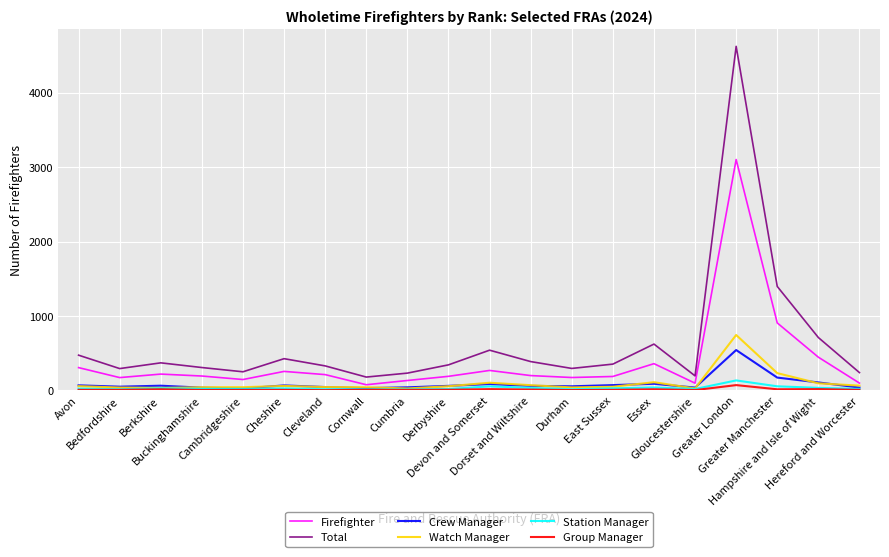

Which series has the largest total across all categories?

Total